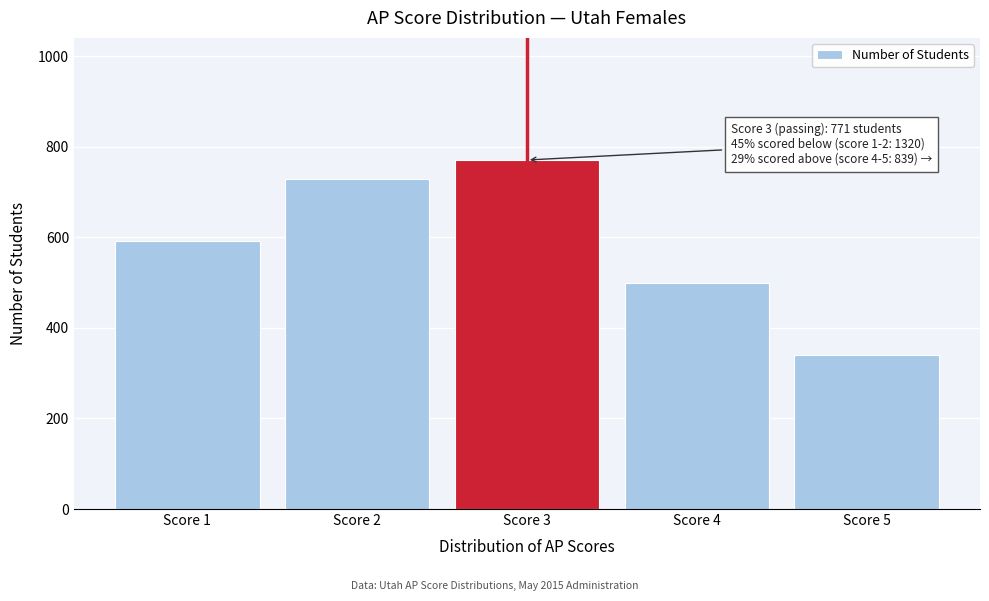

Reading left to right, transcribe all the data shown in this chart.

Score 1=592	Score 2=728	Score 3=771	Score 4=499	Score 5=340